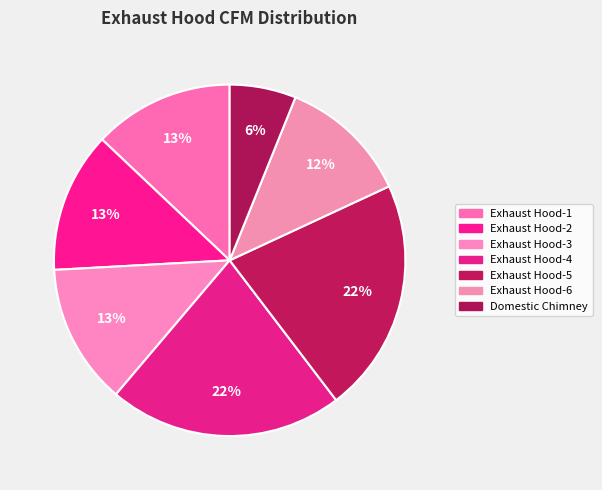

The Exhaust Hood-2 slice represents 13% of the pie. True or false?

True